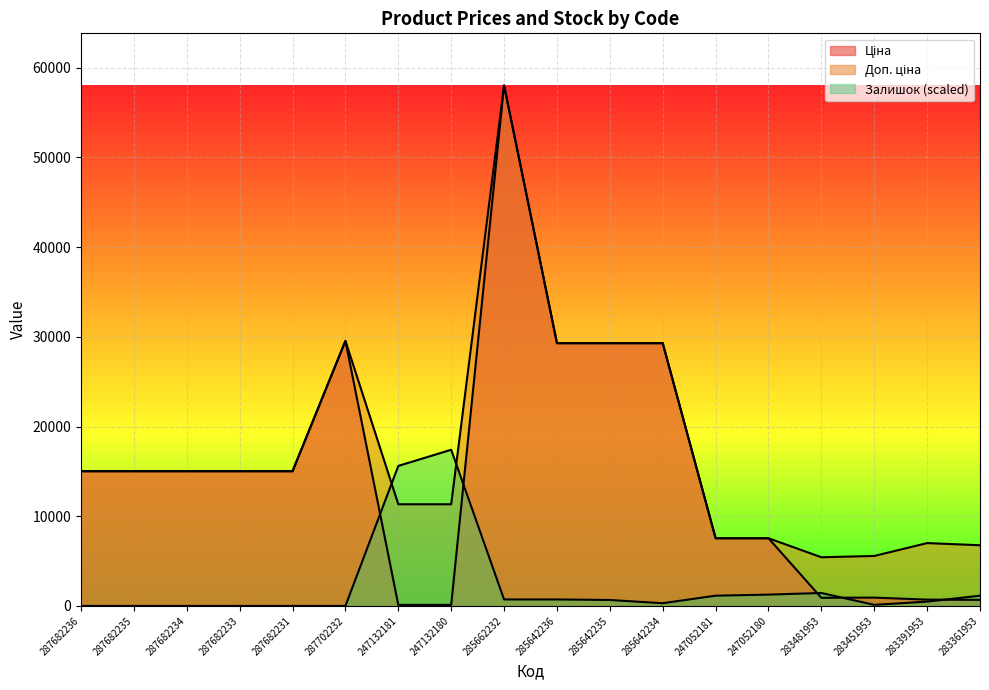

Rank the categories by Залишок value from highest to lowest.

247132180, 247132181, 283481953, 247052180, 247052181, 283361953, 285662232, 285642236, 285642235, 283391953, 285642234, 283451953, 287682236, 287682235, 287682234, 287682233, 287682231, 287702232